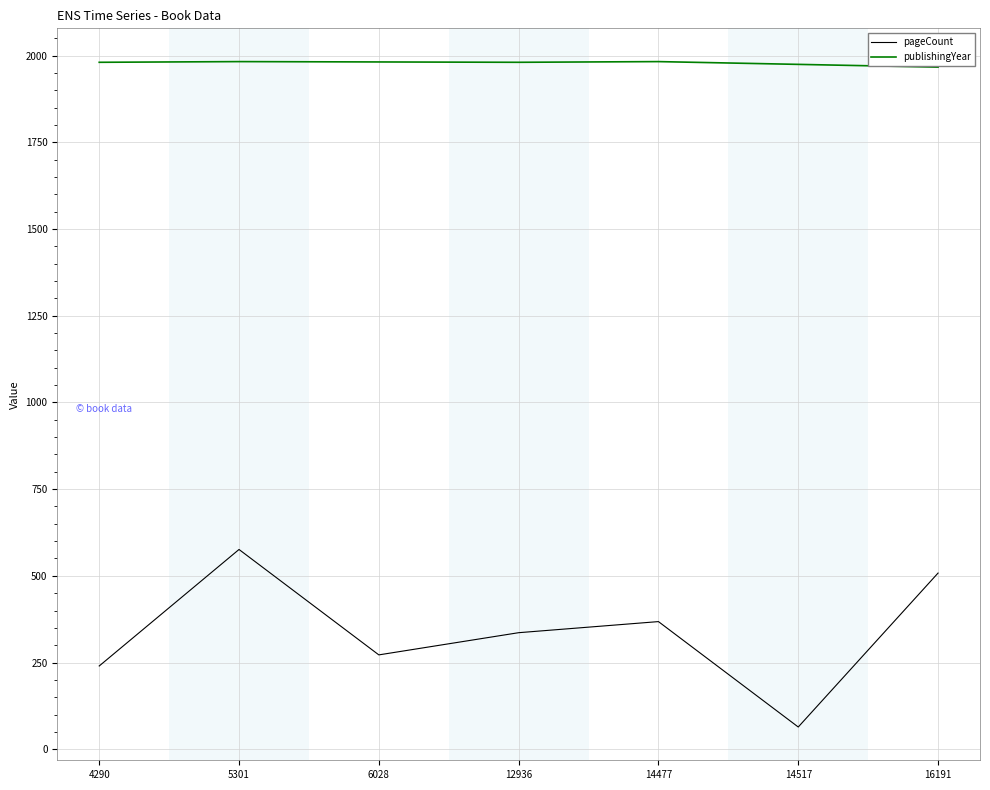

What is the maximum value for publishingYear?

1983